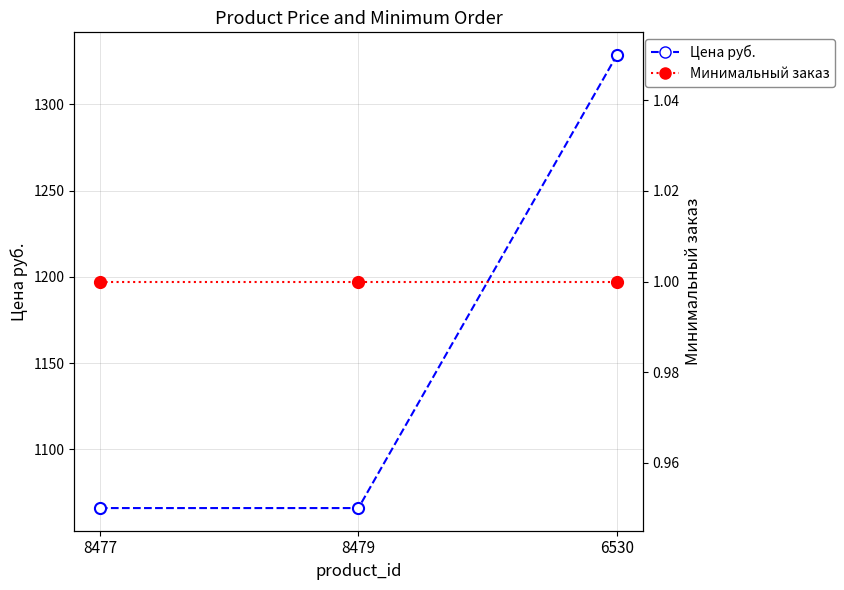

What are all the series names shown in the legend?

Цена руб., Минимальный заказ